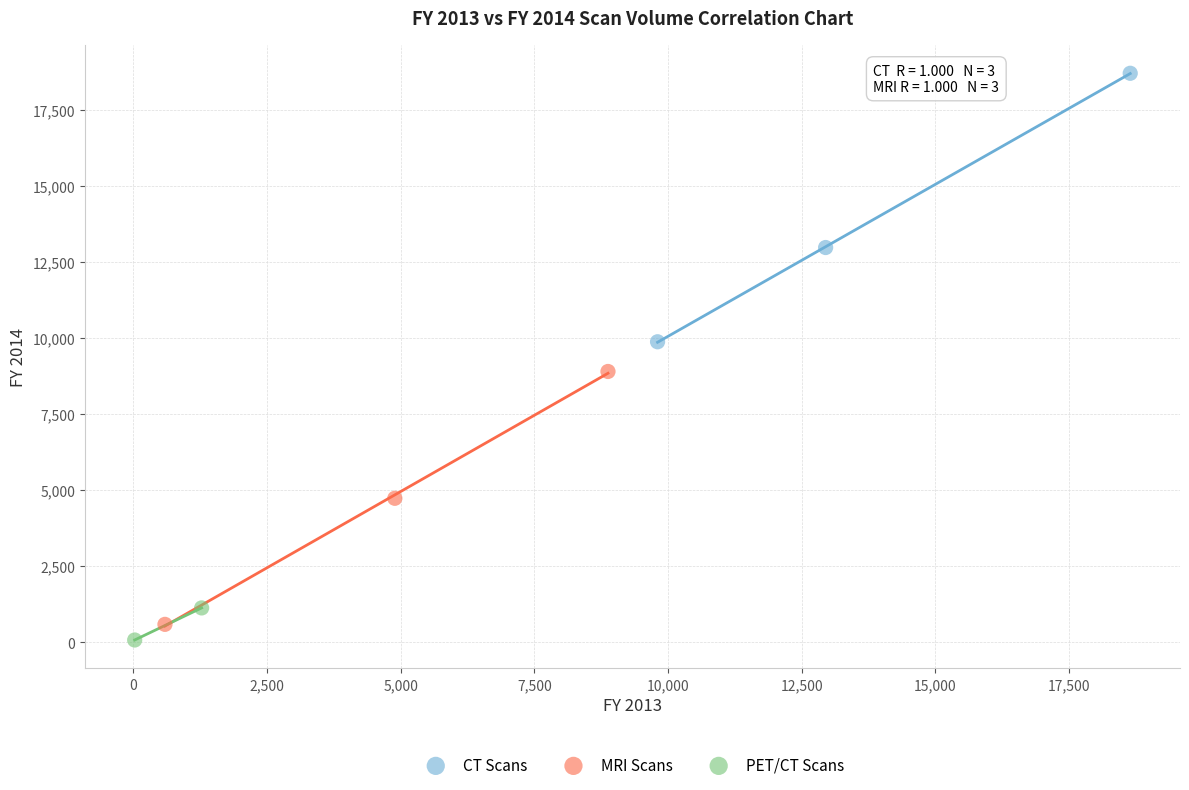

Which series reaches the maximum Y coordinate?

CT Scans